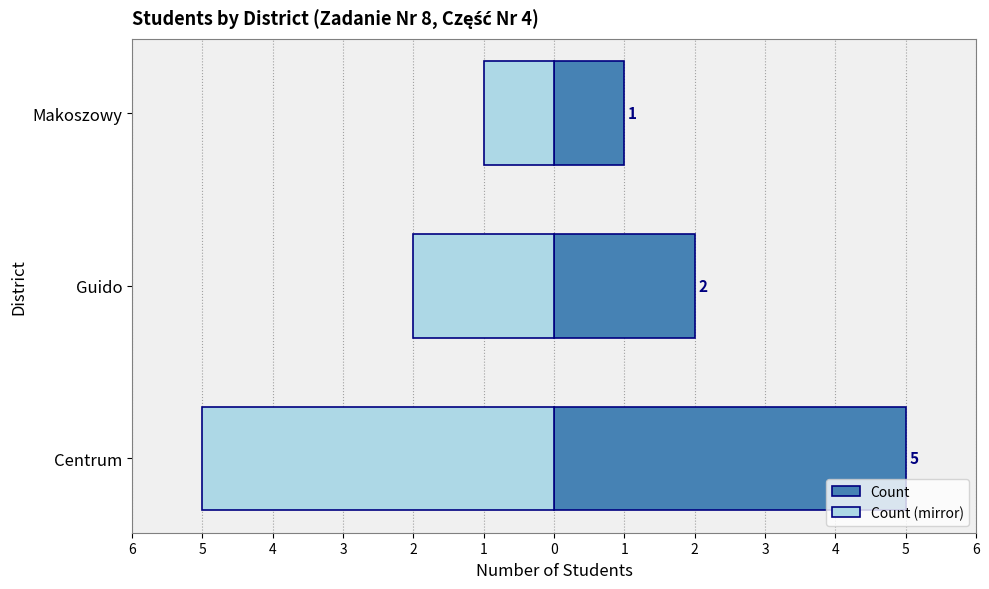

How many bars are there in each group?

2